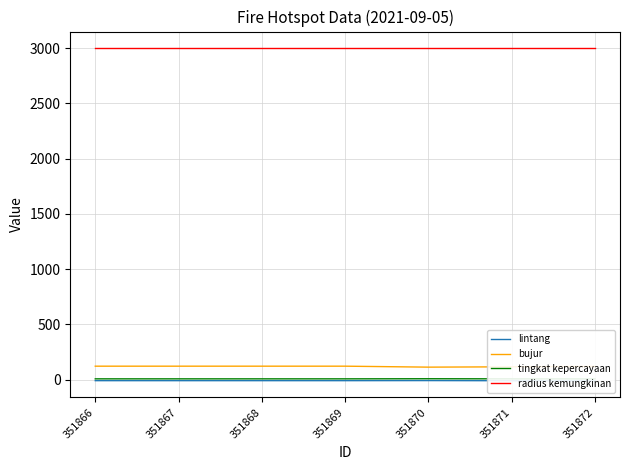

Count the number of categories in the chart.

7